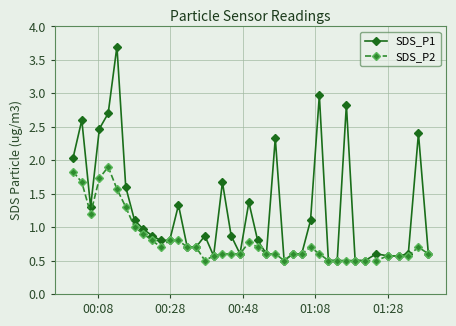

List the series in order of their overall mean, highest first.

SDS_P1, SDS_P2